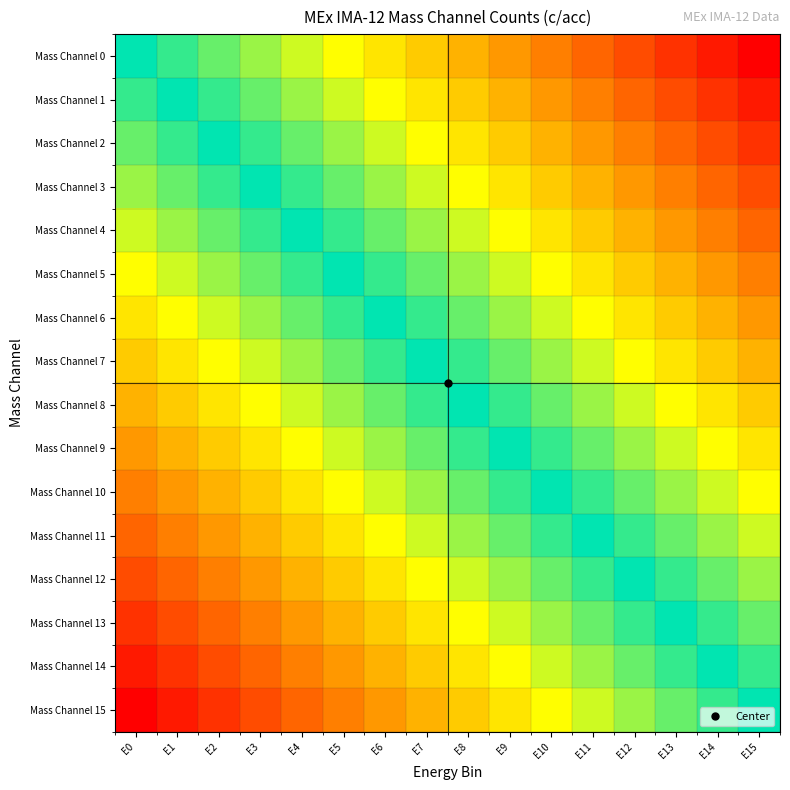

Reading left to right, transcribe all the data shown in this chart.

Mass Channel 0: E0=0.0	E1=0.1	E2=0.1	E3=0.2	E4=0.3	E5=0.3	E6=0.4	E7=0.5	E8=0.5	E9=0.6	E10=0.7	E11=0.7	E12=0.8	E13=0.9	E14=0.9	E15=1.0
Mass Channel 1: E0=-0.1	E1=0.0	E2=0.1	E3=0.1	E4=0.2	E5=0.3	E6=0.3	E7=0.4	E8=0.5	E9=0.5	E10=0.6	E11=0.7	E12=0.7	E13=0.8	E14=0.9	E15=0.9
Mass Channel 2: E0=-0.1	E1=-0.1	E2=0.0	E3=0.1	E4=0.1	E5=0.2	E6=0.3	E7=0.3	E8=0.4	E9=0.5	E10=0.5	E11=0.6	E12=0.7	E13=0.7	E14=0.8	E15=0.9
Mass Channel 3: E0=-0.2	E1=-0.1	E2=-0.1	E3=0.0	E4=0.1	E5=0.1	E6=0.2	E7=0.3	E8=0.3	E9=0.4	E10=0.5	E11=0.5	E12=0.6	E13=0.7	E14=0.7	E15=0.8
Mass Channel 4: E0=-0.3	E1=-0.2	E2=-0.1	E3=-0.1	E4=0.0	E5=0.1	E6=0.1	E7=0.2	E8=0.3	E9=0.3	E10=0.4	E11=0.5	E12=0.5	E13=0.6	E14=0.7	E15=0.7
Mass Channel 5: E0=-0.3	E1=-0.3	E2=-0.2	E3=-0.1	E4=-0.1	E5=0.0	E6=0.1	E7=0.1	E8=0.2	E9=0.3	E10=0.3	E11=0.4	E12=0.5	E13=0.5	E14=0.6	E15=0.7
Mass Channel 6: E0=-0.4	E1=-0.3	E2=-0.3	E3=-0.2	E4=-0.1	E5=-0.1	E6=0.0	E7=0.1	E8=0.1	E9=0.2	E10=0.3	E11=0.3	E12=0.4	E13=0.5	E14=0.5	E15=0.6
Mass Channel 7: E0=-0.5	E1=-0.4	E2=-0.3	E3=-0.3	E4=-0.2	E5=-0.1	E6=-0.1	E7=0.0	E8=0.1	E9=0.1	E10=0.2	E11=0.3	E12=0.3	E13=0.4	E14=0.5	E15=0.5
Mass Channel 8: E0=-0.5	E1=-0.5	E2=-0.4	E3=-0.3	E4=-0.3	E5=-0.2	E6=-0.1	E7=-0.1	E8=0.0	E9=0.1	E10=0.1	E11=0.2	E12=0.3	E13=0.3	E14=0.4	E15=0.5
Mass Channel 9: E0=-0.6	E1=-0.5	E2=-0.5	E3=-0.4	E4=-0.3	E5=-0.3	E6=-0.2	E7=-0.1	E8=-0.1	E9=0.0	E10=0.1	E11=0.1	E12=0.2	E13=0.3	E14=0.3	E15=0.4
Mass Channel 10: E0=-0.7	E1=-0.6	E2=-0.5	E3=-0.5	E4=-0.4	E5=-0.3	E6=-0.3	E7=-0.2	E8=-0.1	E9=-0.1	E10=0.0	E11=0.1	E12=0.1	E13=0.2	E14=0.3	E15=0.3
Mass Channel 11: E0=-0.7	E1=-0.7	E2=-0.6	E3=-0.5	E4=-0.5	E5=-0.4	E6=-0.3	E7=-0.3	E8=-0.2	E9=-0.1	E10=-0.1	E11=0.0	E12=0.1	E13=0.1	E14=0.2	E15=0.3
Mass Channel 12: E0=-0.8	E1=-0.7	E2=-0.7	E3=-0.6	E4=-0.5	E5=-0.5	E6=-0.4	E7=-0.3	E8=-0.3	E9=-0.2	E10=-0.1	E11=-0.1	E12=0.0	E13=0.1	E14=0.1	E15=0.2
Mass Channel 13: E0=-0.9	E1=-0.8	E2=-0.7	E3=-0.7	E4=-0.6	E5=-0.5	E6=-0.5	E7=-0.4	E8=-0.3	E9=-0.3	E10=-0.2	E11=-0.1	E12=-0.1	E13=0.0	E14=0.1	E15=0.1
Mass Channel 14: E0=-0.9	E1=-0.9	E2=-0.8	E3=-0.7	E4=-0.7	E5=-0.6	E6=-0.5	E7=-0.5	E8=-0.4	E9=-0.3	E10=-0.3	E11=-0.2	E12=-0.1	E13=-0.1	E14=0.0	E15=0.1
Mass Channel 15: E0=-1.0	E1=-0.9	E2=-0.9	E3=-0.8	E4=-0.7	E5=-0.7	E6=-0.6	E7=-0.5	E8=-0.5	E9=-0.4	E10=-0.3	E11=-0.3	E12=-0.2	E13=-0.1	E14=-0.1	E15=0.0